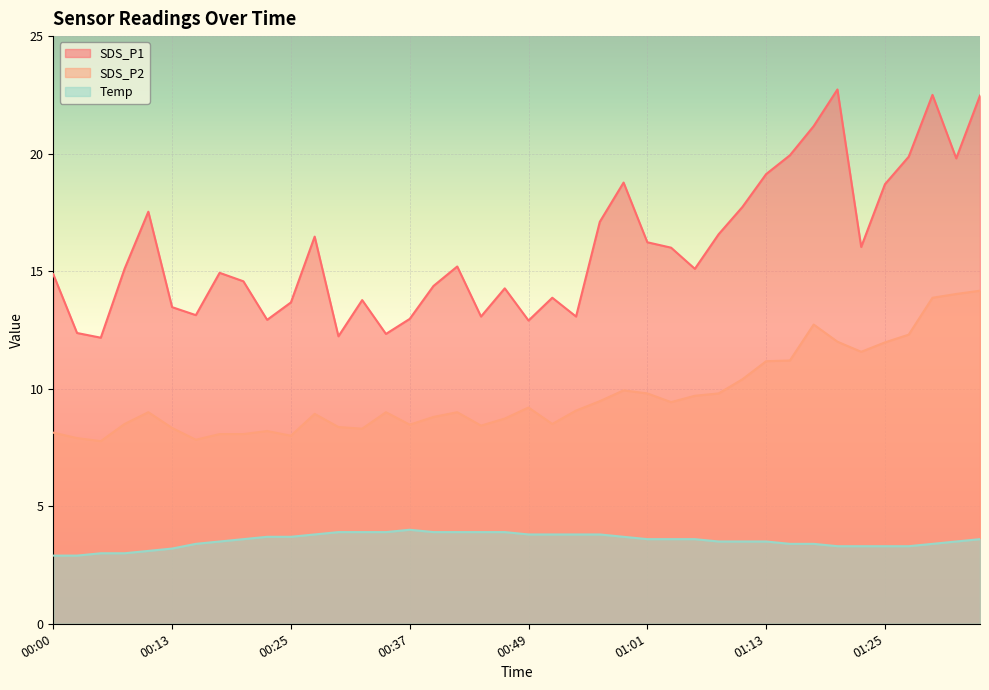

What is the total value across all series at 00:08?

26.6